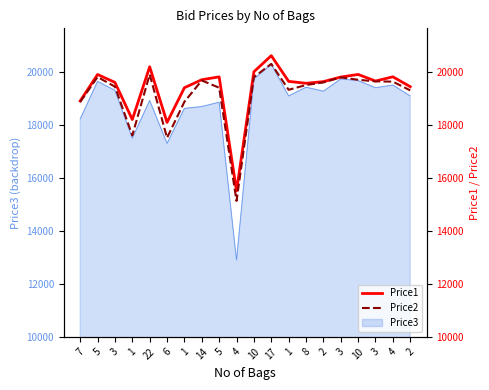

What is the sum of all Price1 values?

387339